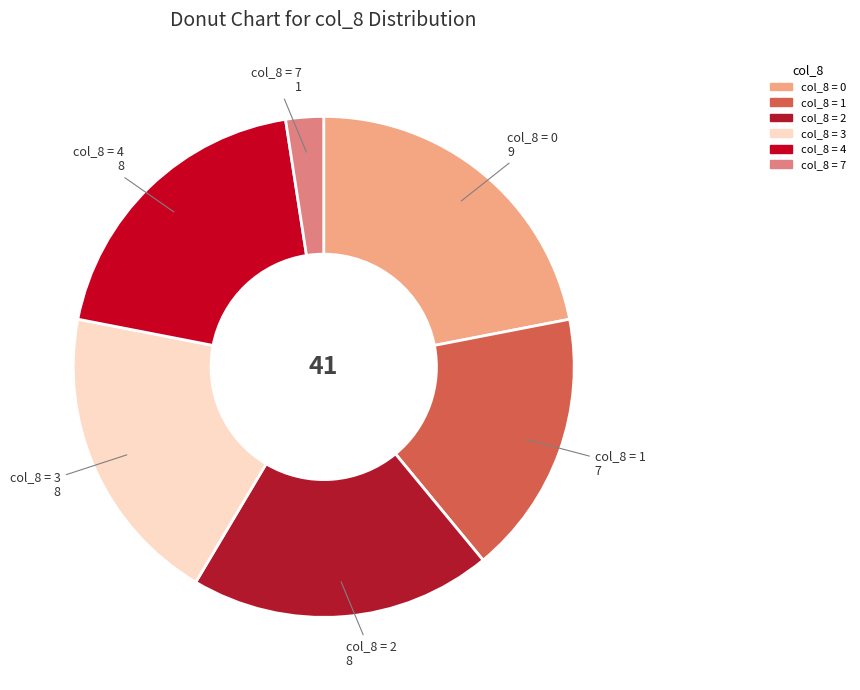

Is there a majority slice in this chart?

No